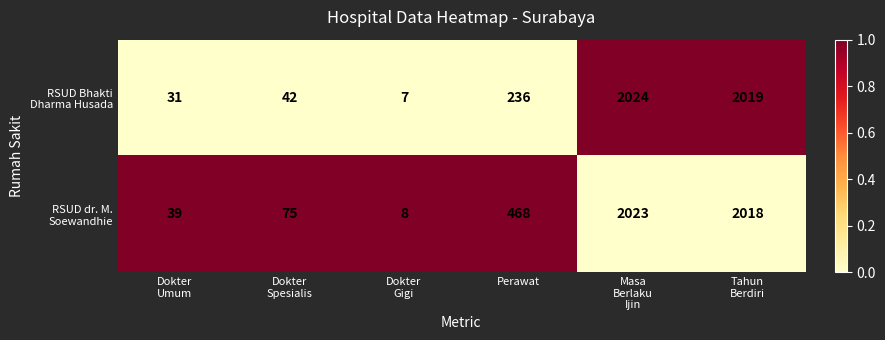

What is the difference between the highest and lowest values at Perawat?

232